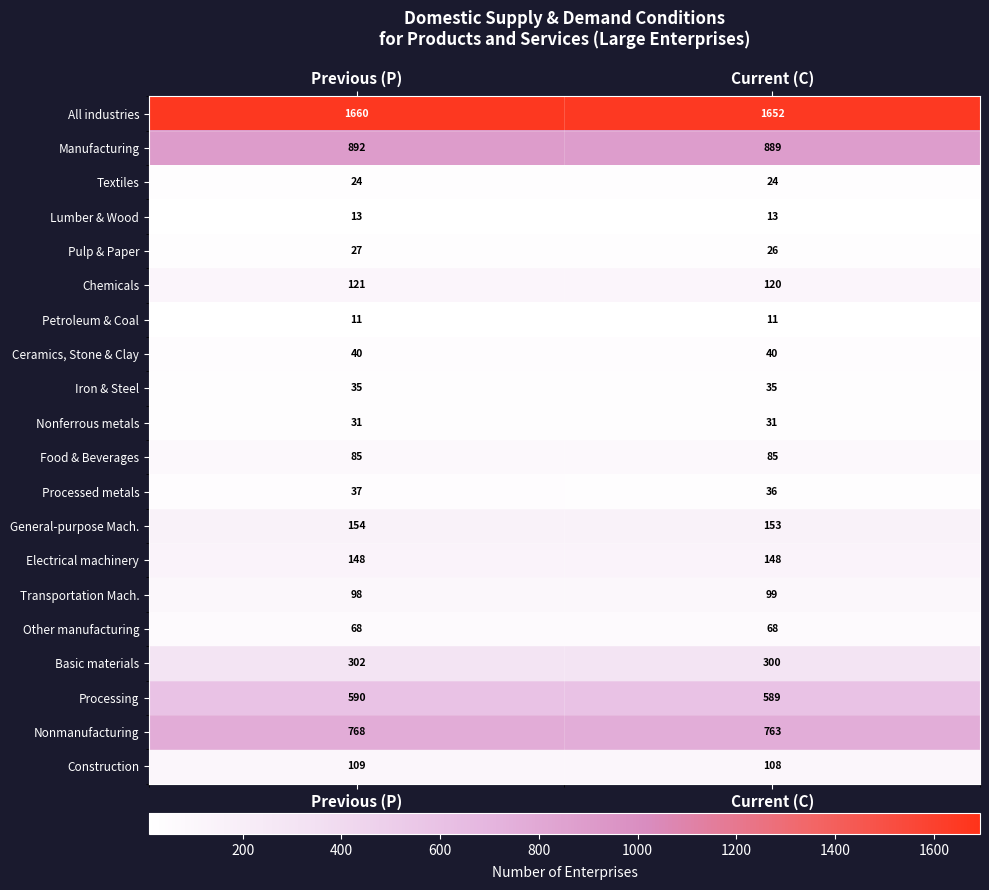

What is the total value across all series at Current (C)?

5190